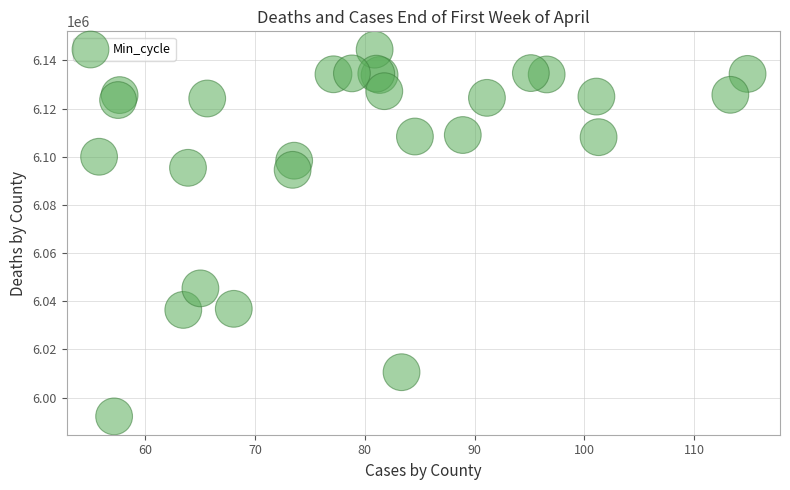

What Y value in the scatter plot is closest to 6068335?

6045355